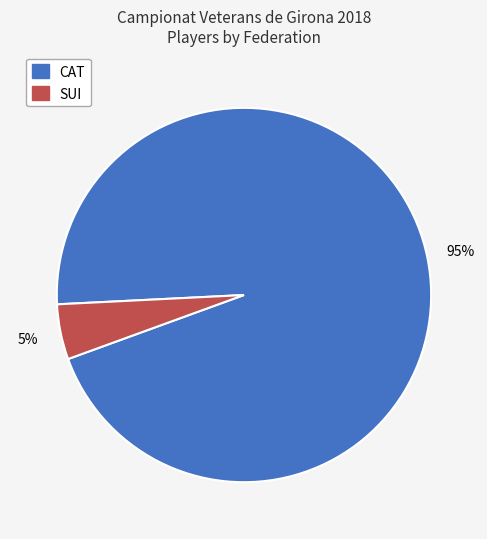

Which category has the biggest portion of the pie?

CAT